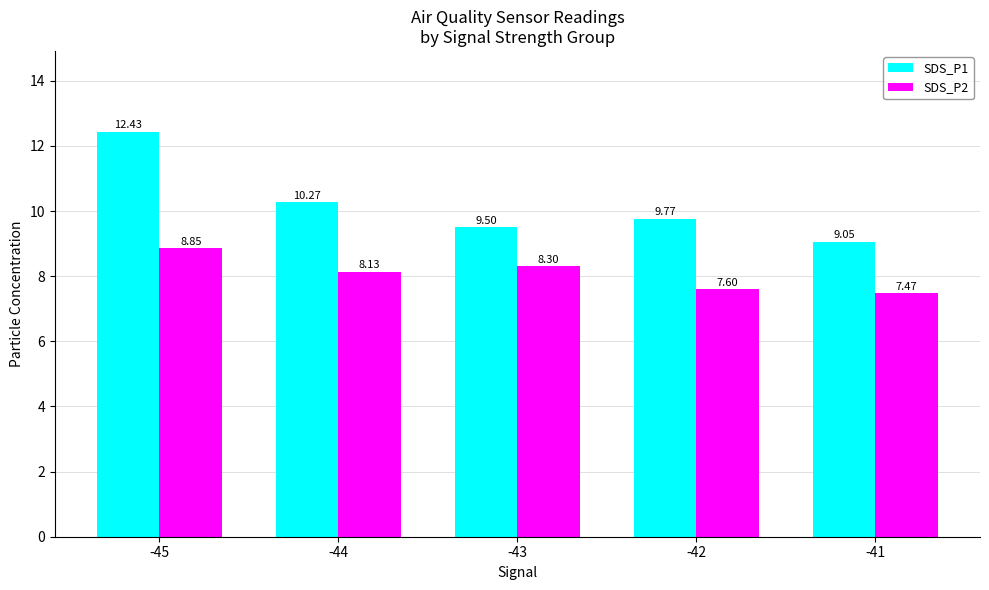

How many values in the SDS_P2 series exceed 8?

3